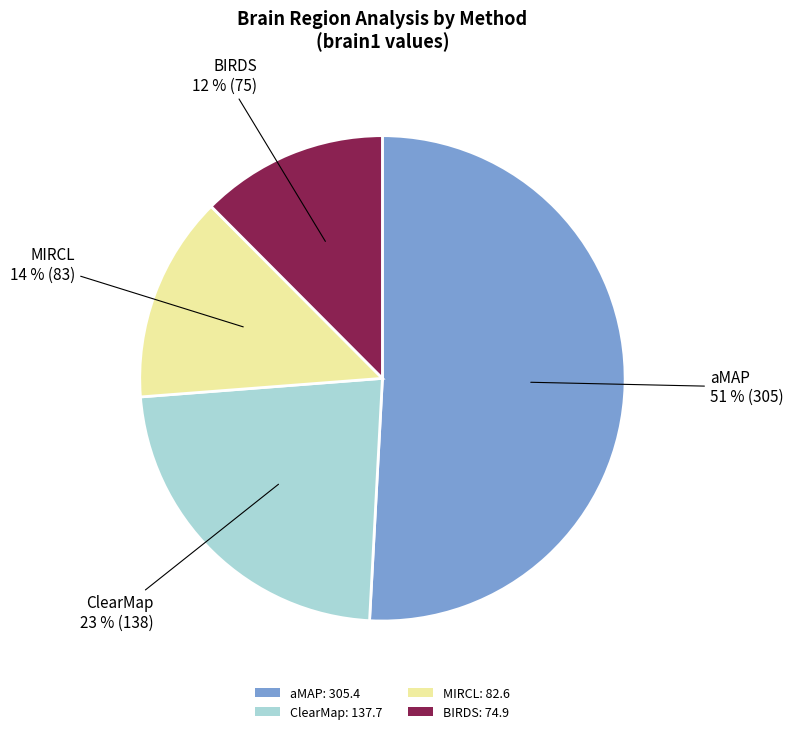

To the nearest percent, what percentage of the pie is MIRCL: 82.6?

14%